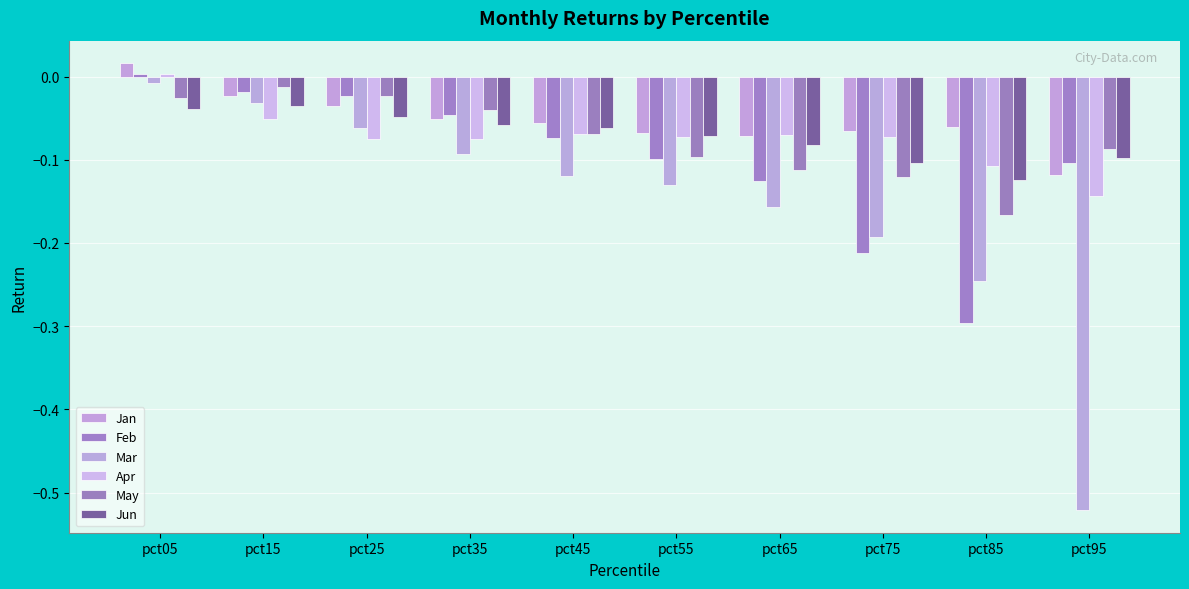

What is the total value across all series at pct15?

-0.2